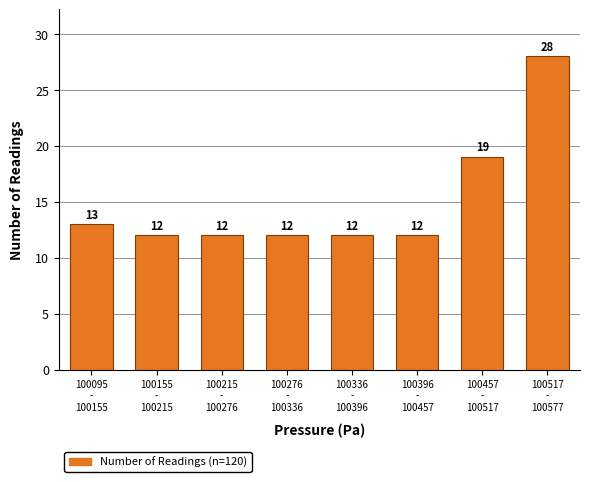

Reading right to left, extract all data points from this chart.

28	19	12	12	12	12	12	13